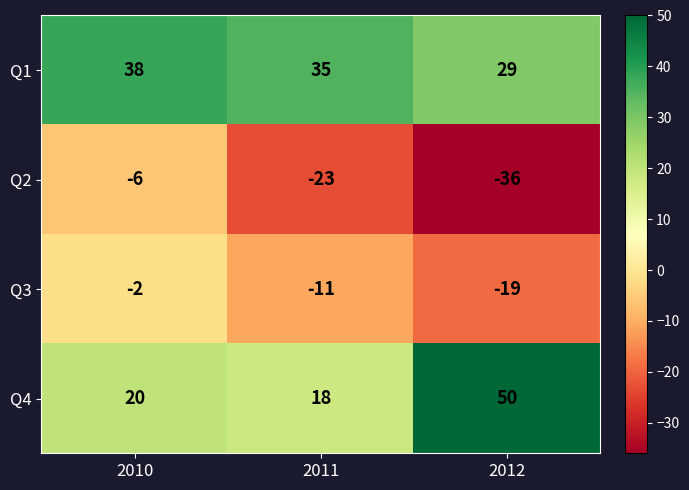

What is the greatest value displayed?

50